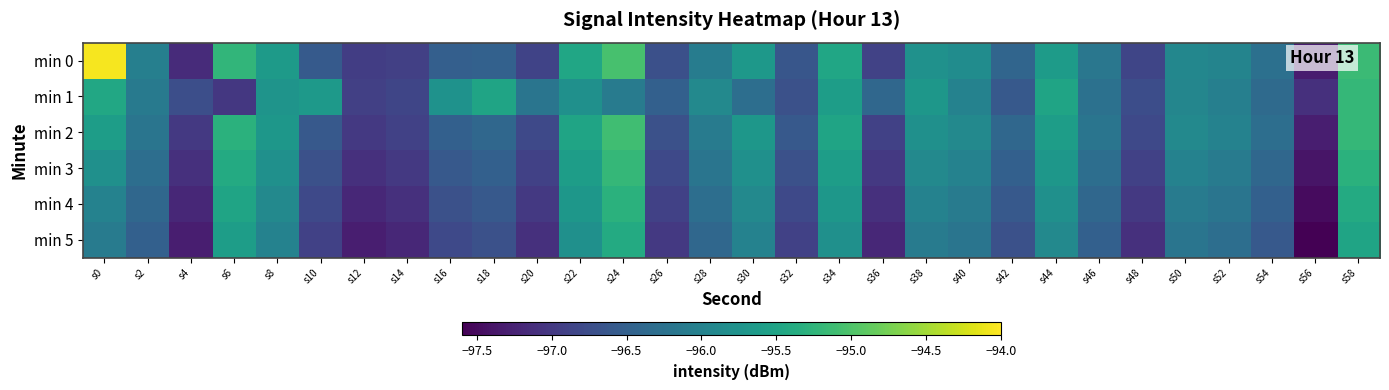

Between s8 and s54, which series saw the biggest shift?

min 0